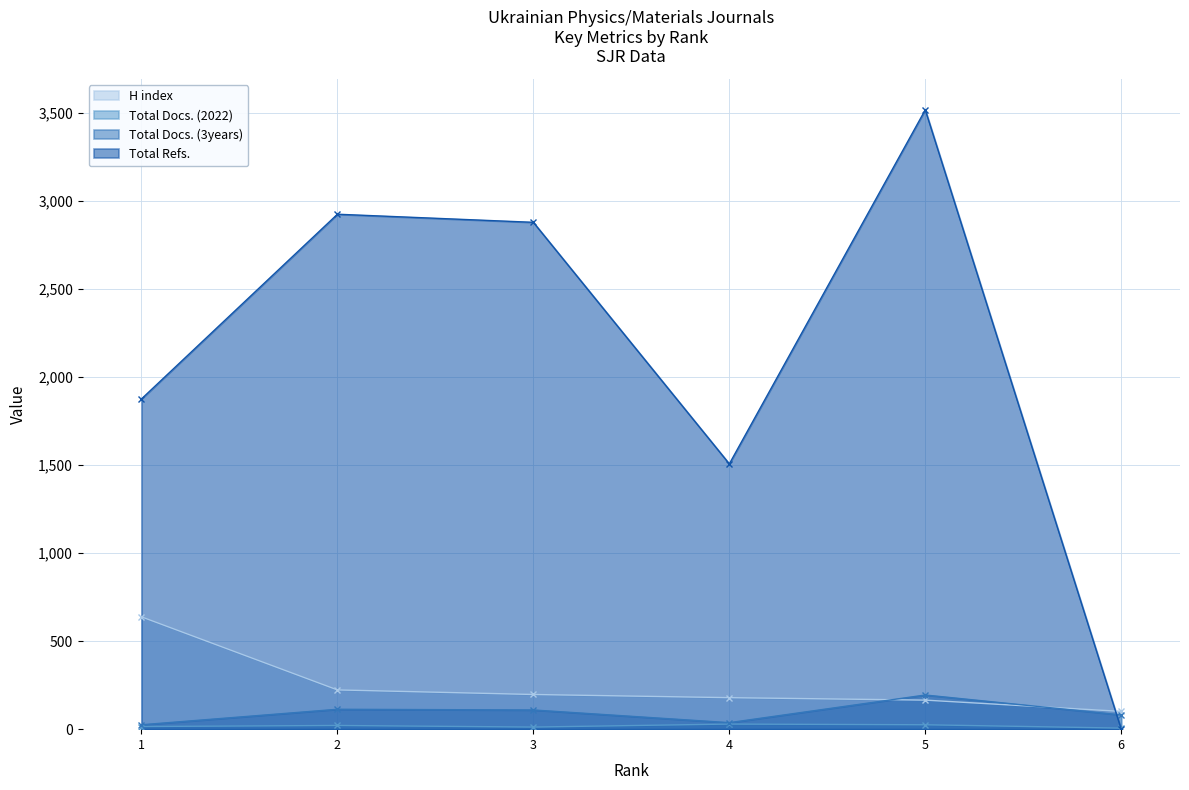

The value of Total Refs. at 6 is 0. True or false?

True